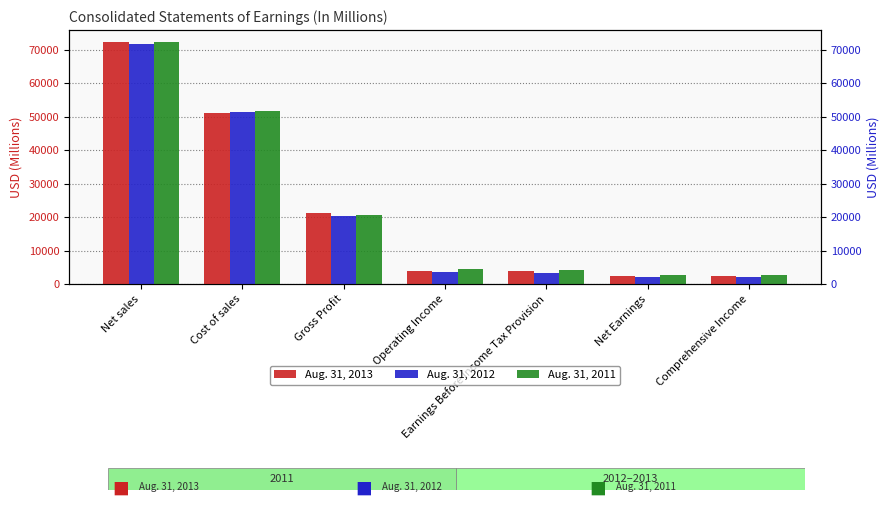

What is the difference between the maximum and minimum values in the Aug. 31, 2013 series?

69933